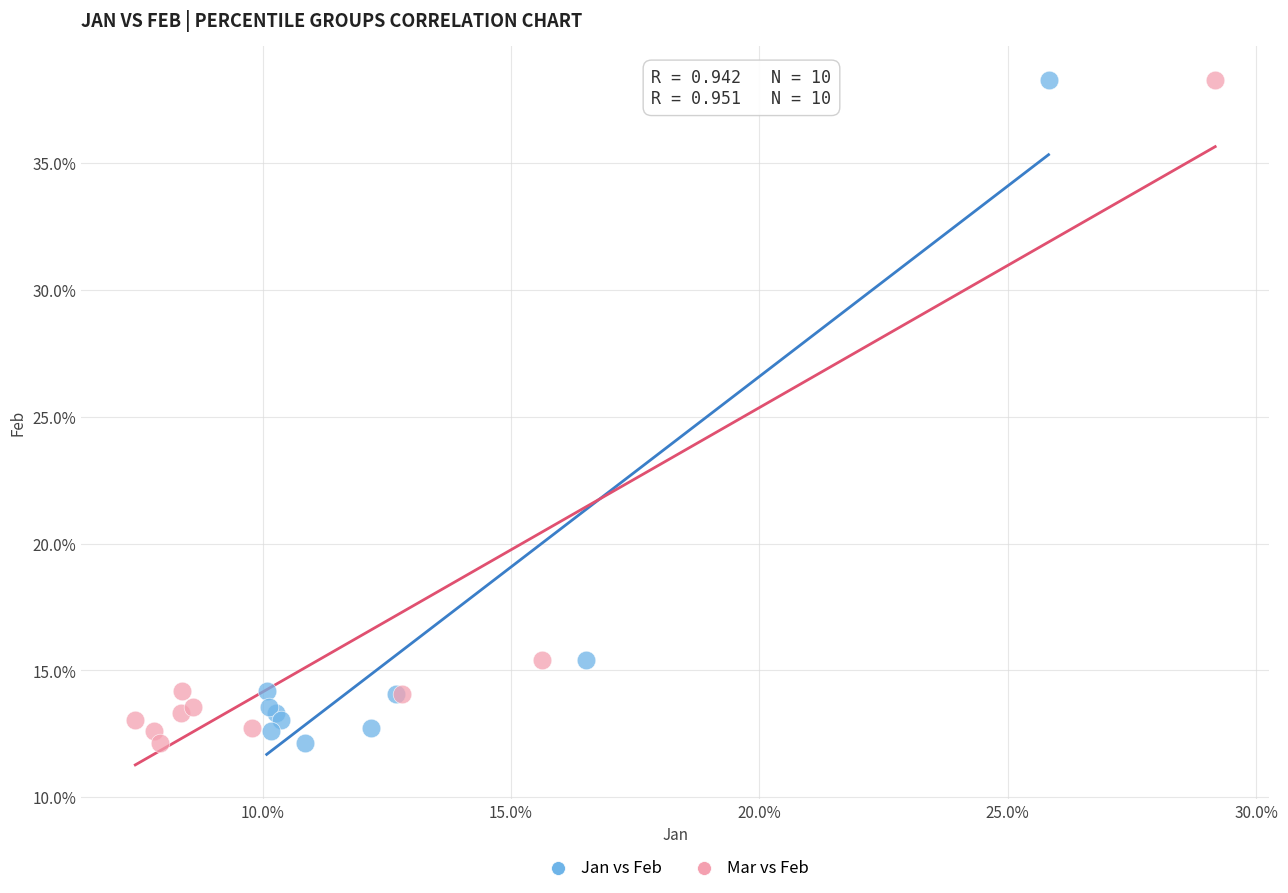

What are all the series names shown in the legend?

Jan vs Feb, Mar vs Feb